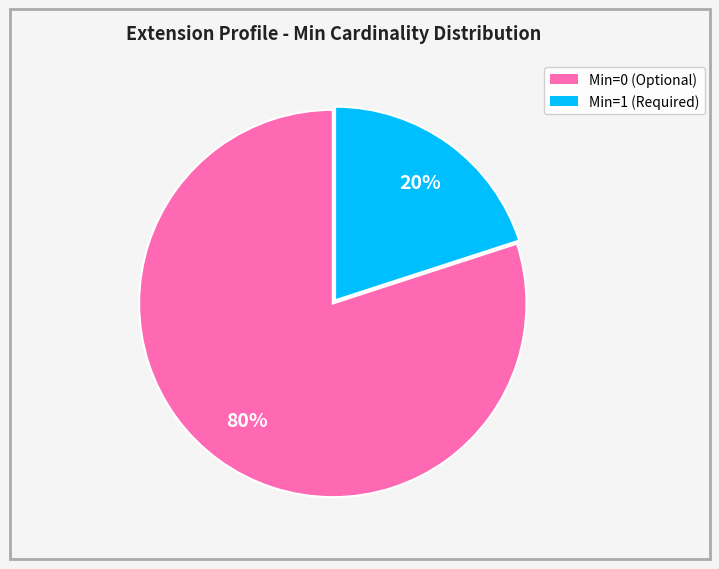

Is it true that Min=0 (Optional) is 80% of the pie?

True